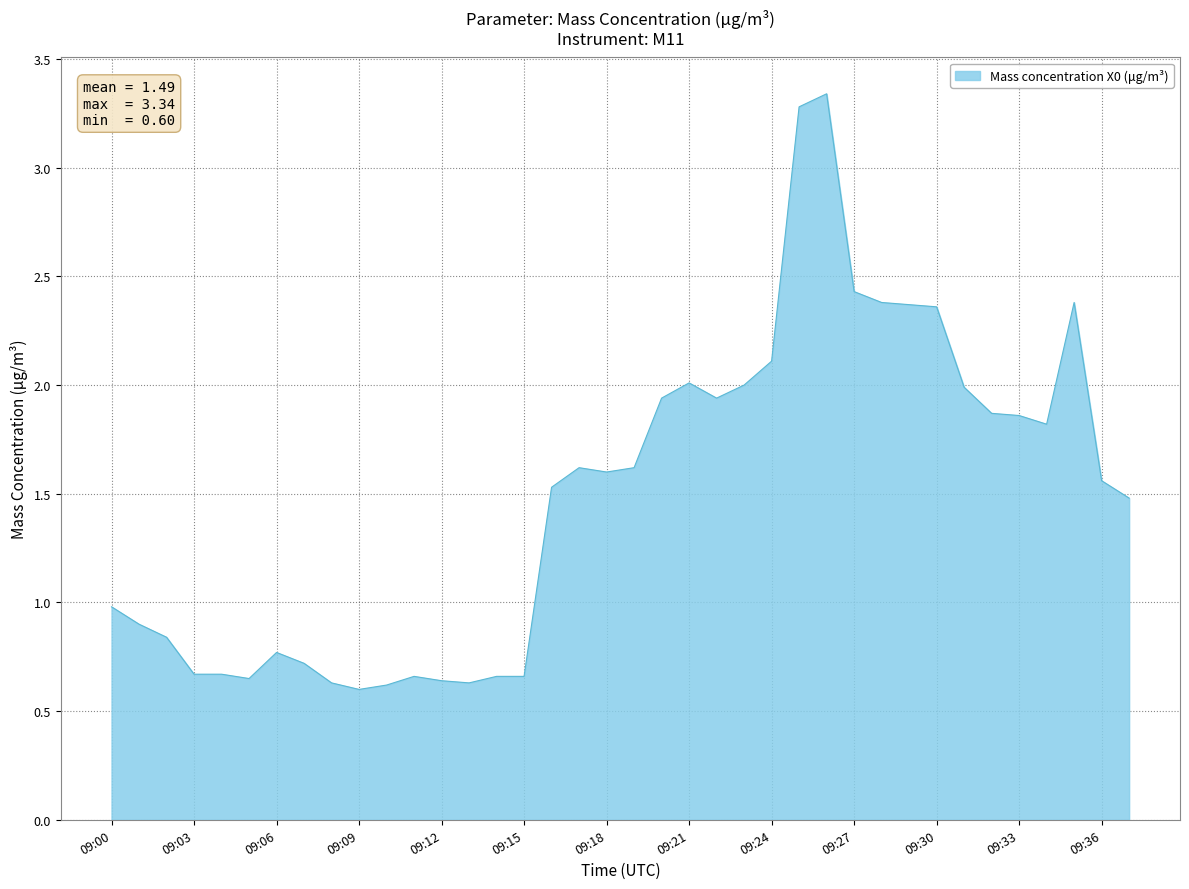

What is the difference between the maximum and minimum values?

2.7